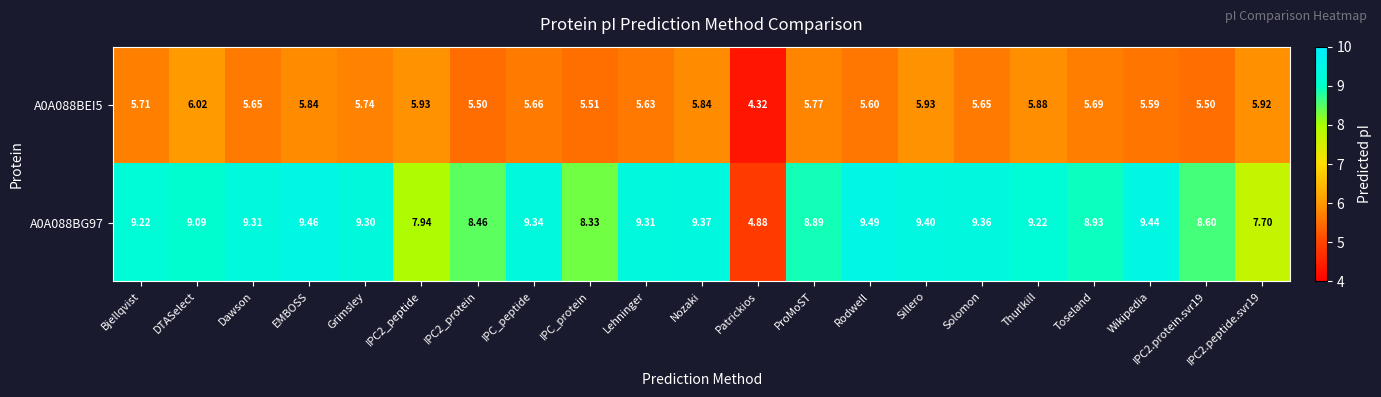

Which label corresponds to the largest value in the chart?

Rodwell